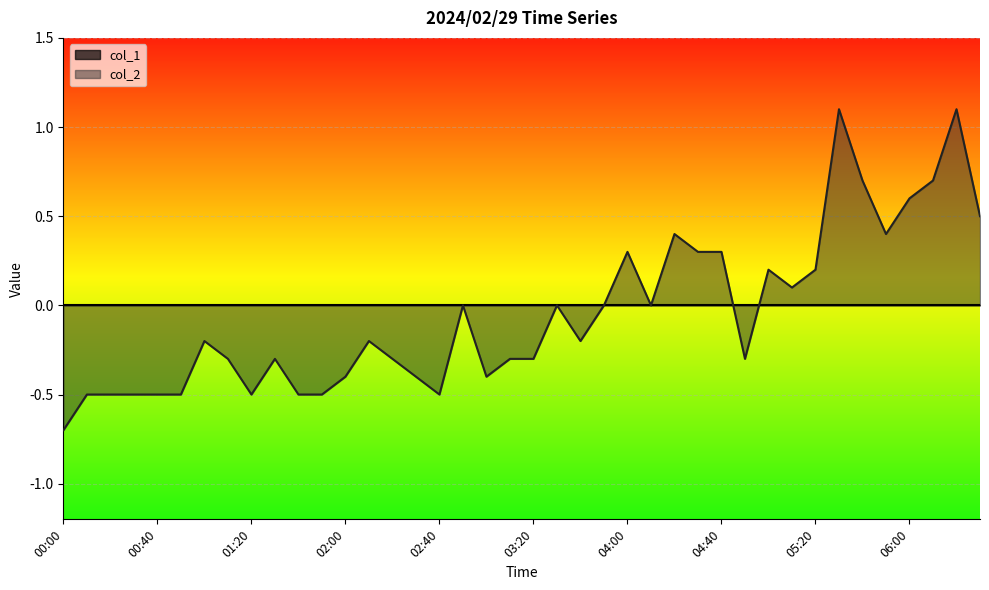

Which has a higher value, 03:20 or 01:30?

03:20